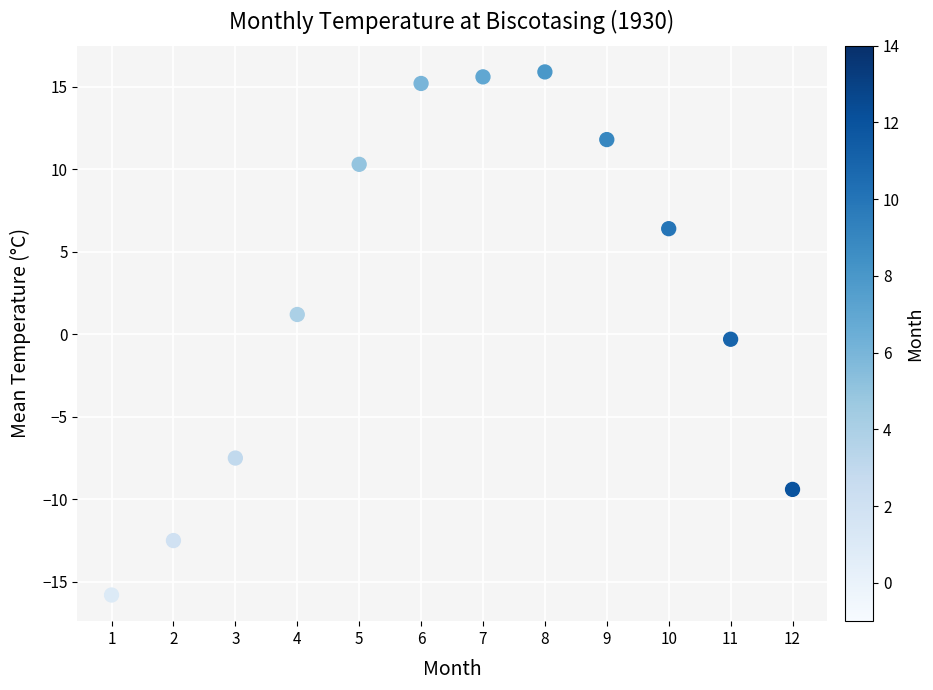

What is the average Y value?

2.6